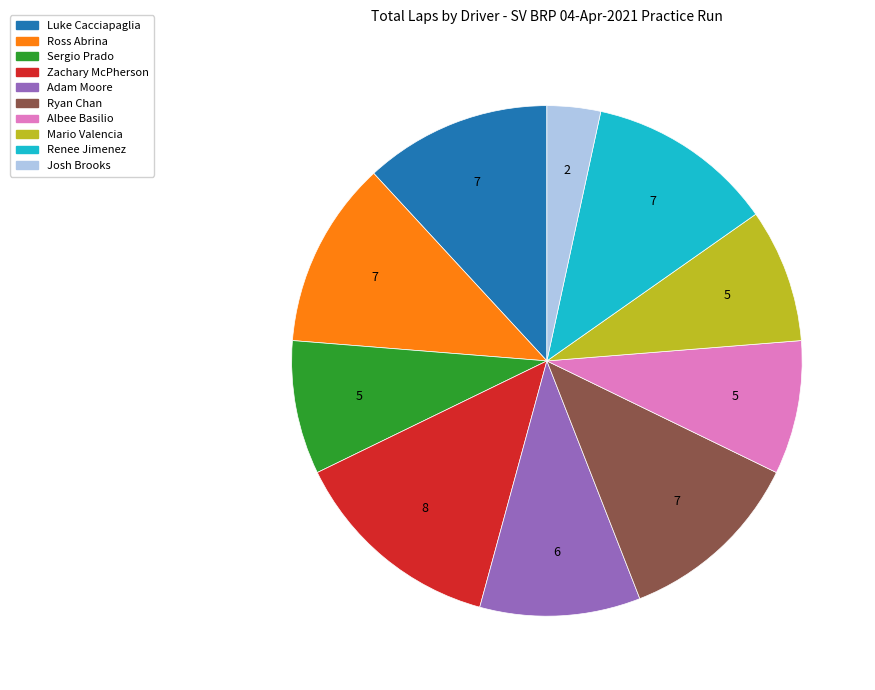

Is there any slice that represents more than half of the pie?

No